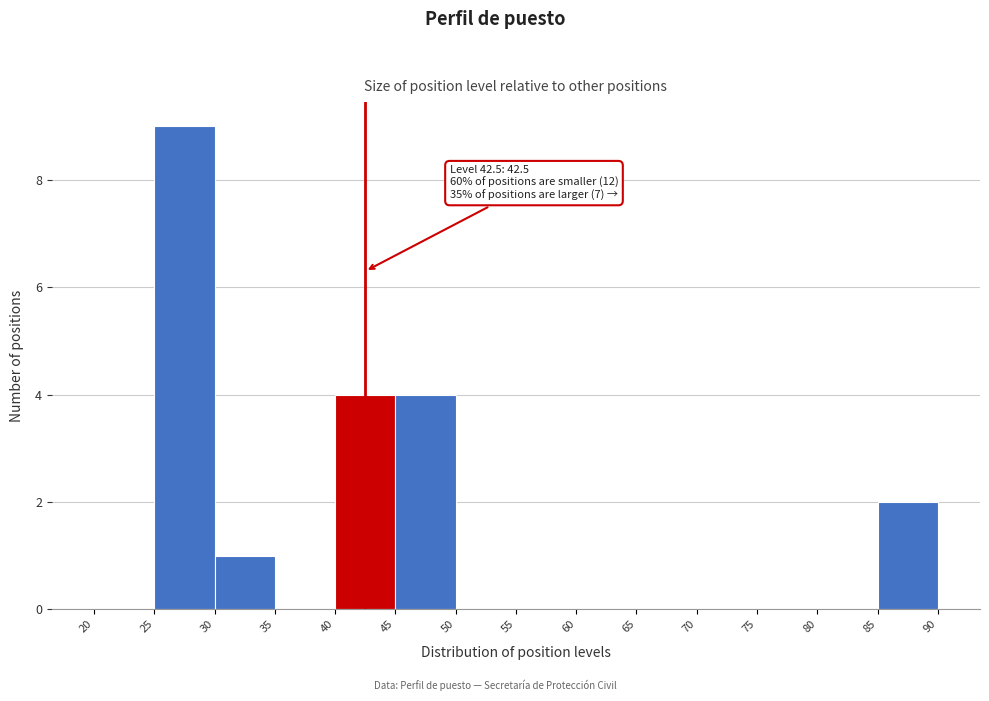

Over which range of the x-axis is the bar tallest?

25 to 30